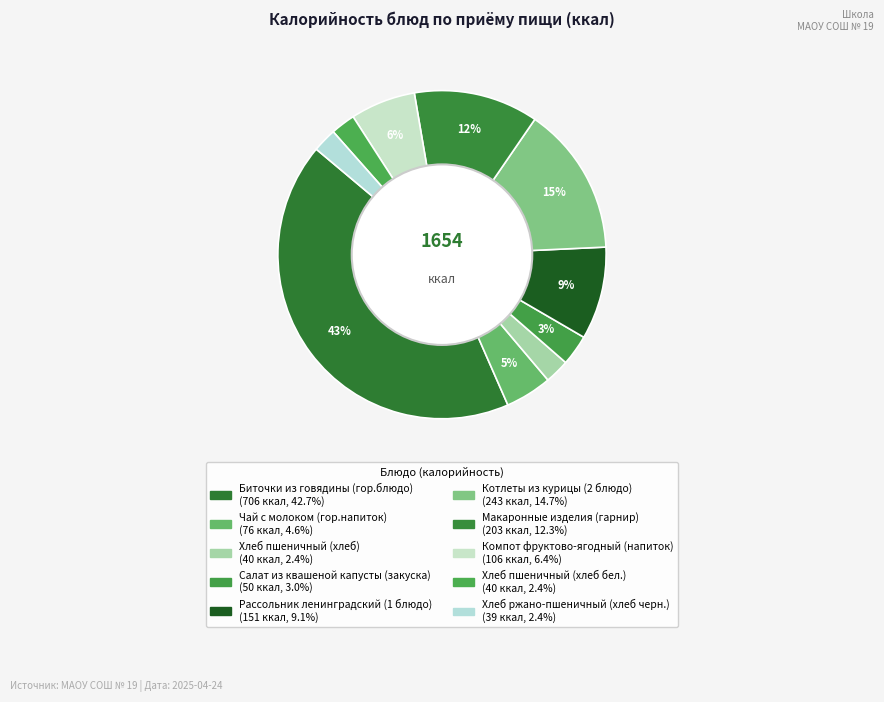

Count the number of slices in the pie.

10